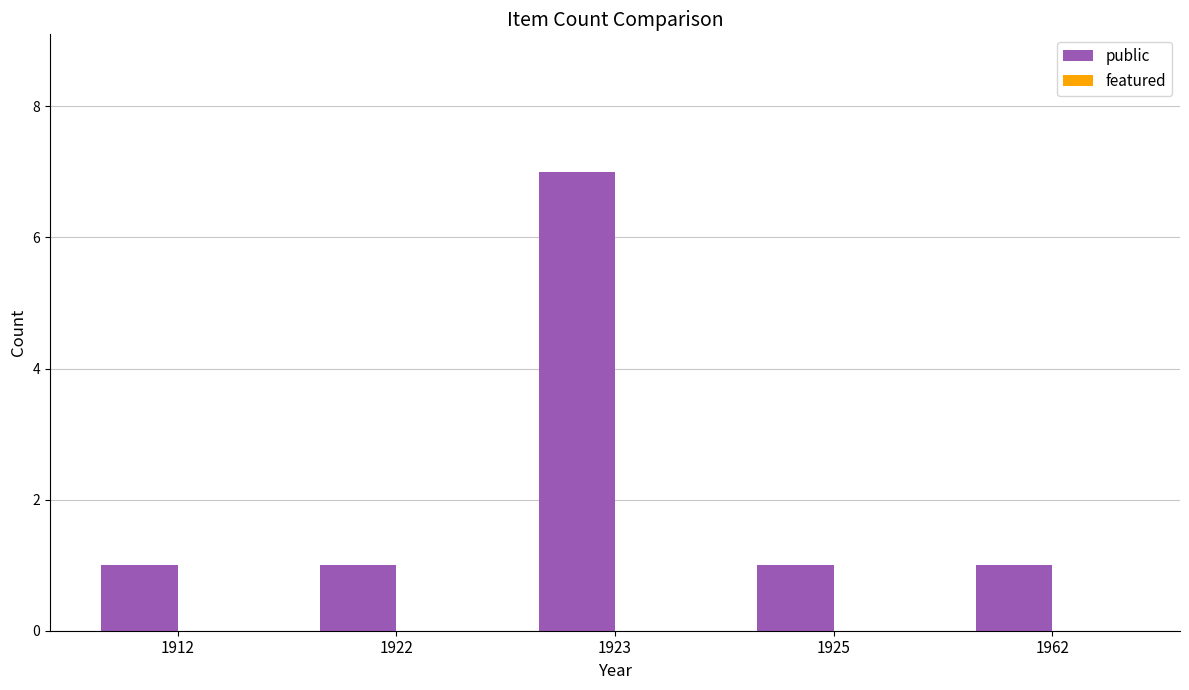

The value at 1922 is 0. True or false?

False